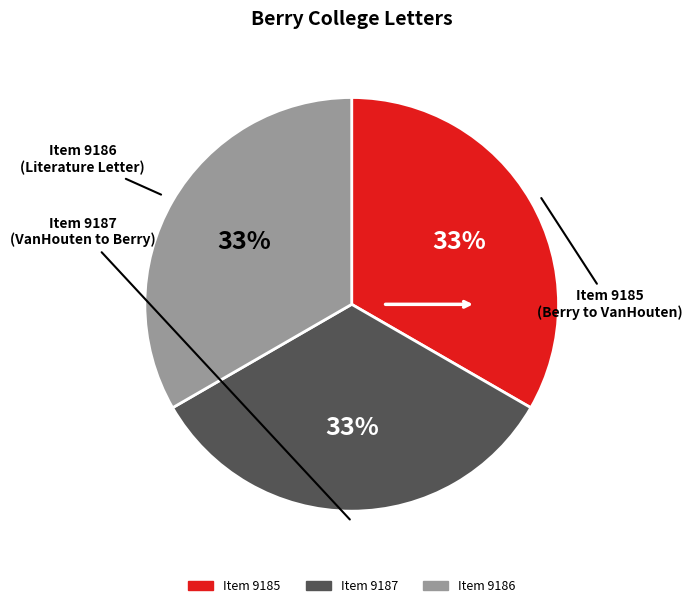

Is there any slice that represents more than half of the pie?

No